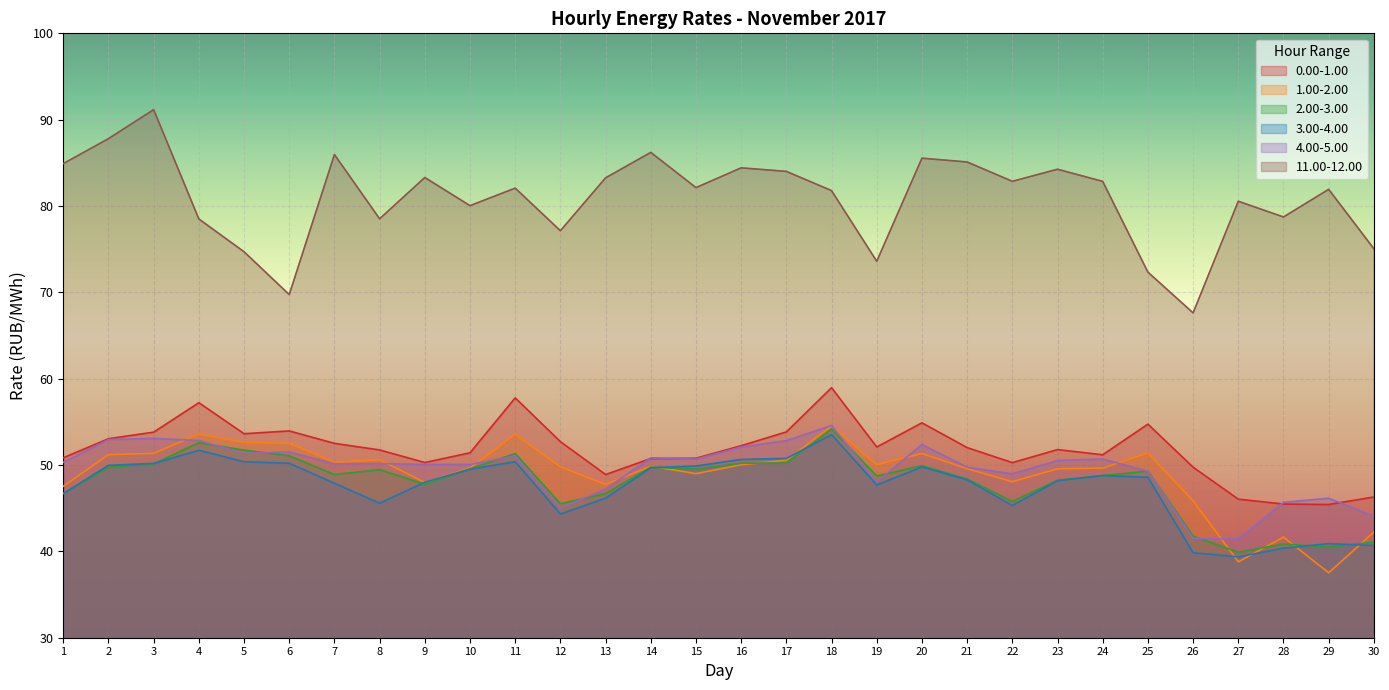

What is the sum of the 11.00-12.00 values at 8 and 17?

162.5